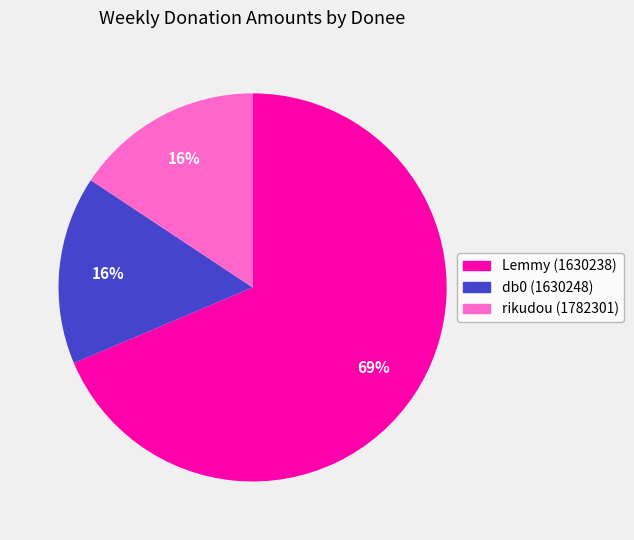

Combined, do rikudou (1782301) and Lemmy (1630238) account for over 50%?

Yes